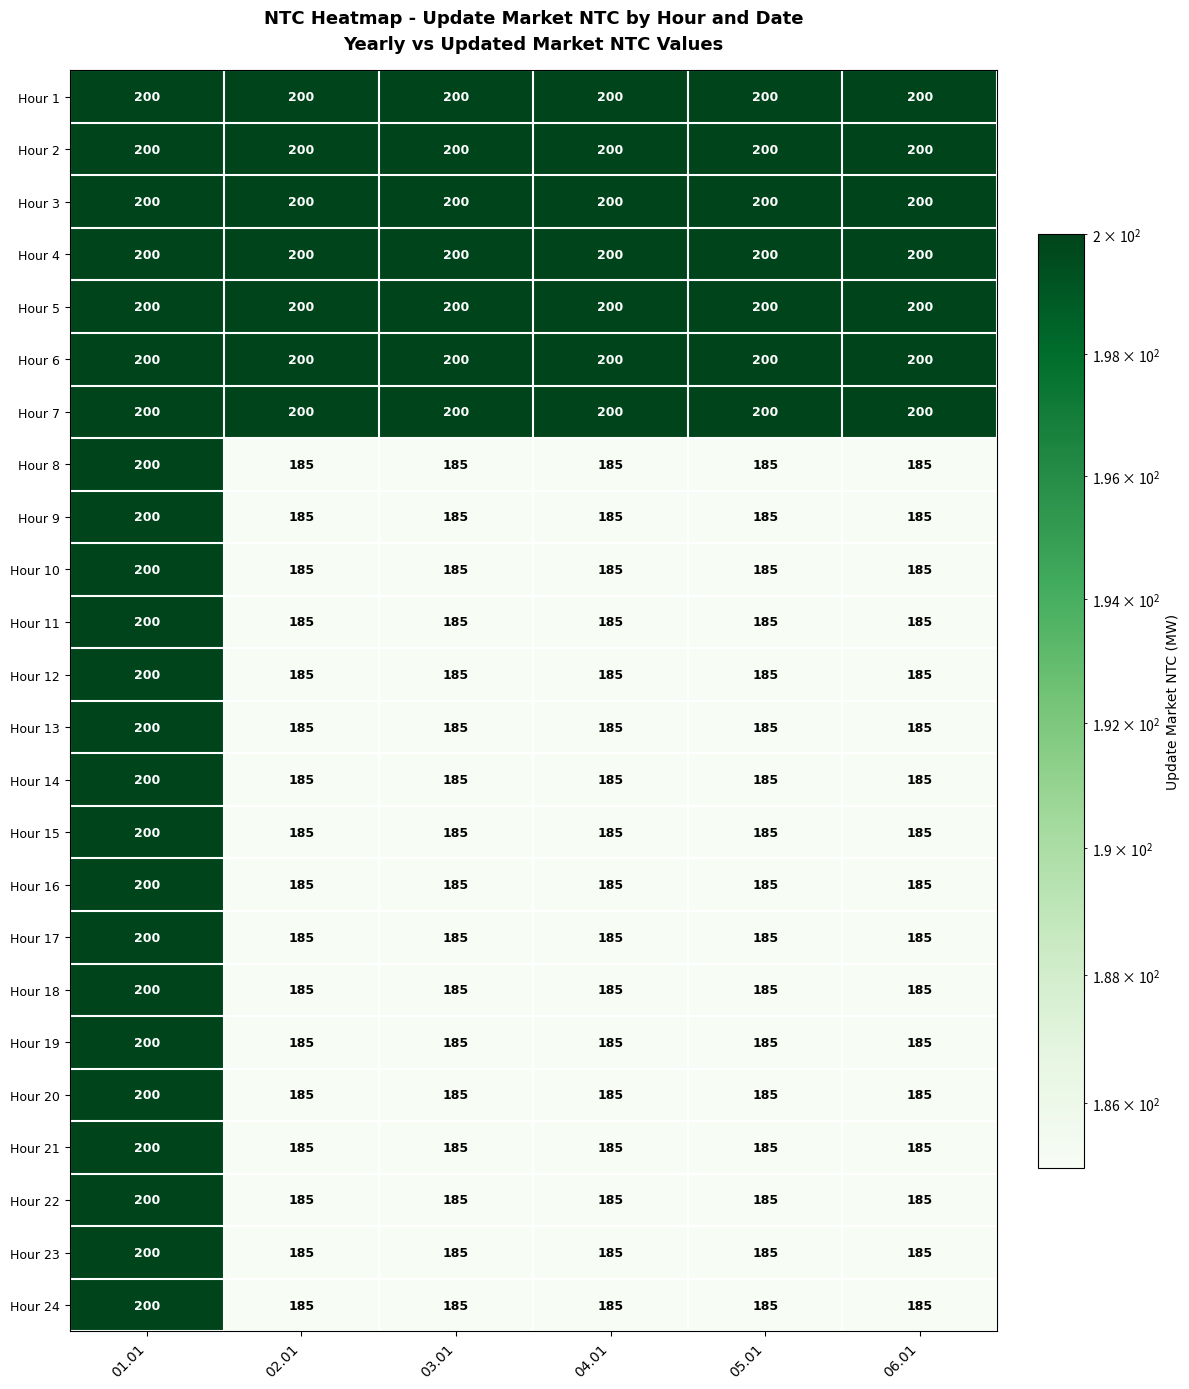

What is the total value across all series at 05.01?

4545